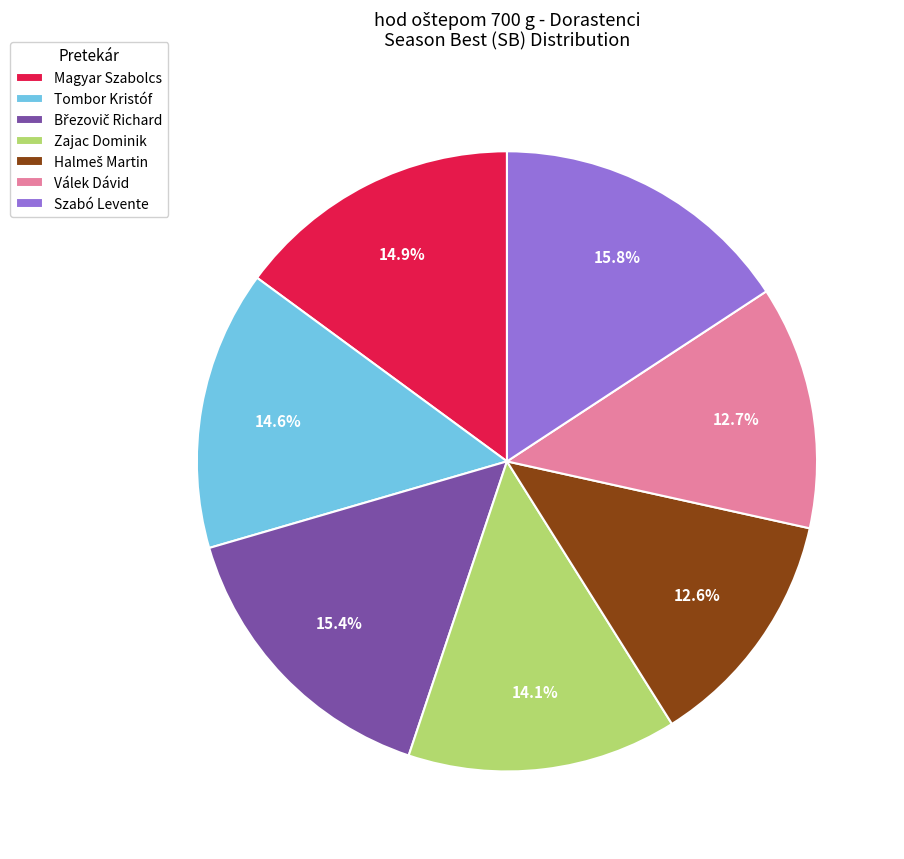

True or false: Válek Dávid accounts for 13% of the total.

True